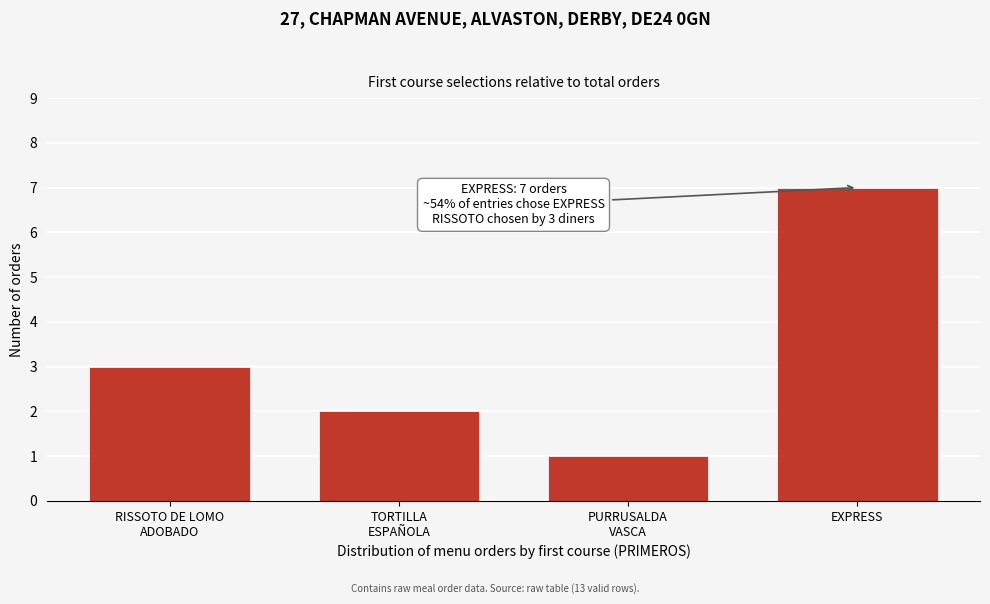

Reading right to left, transcribe all the data shown in this chart.

7	1	2	3